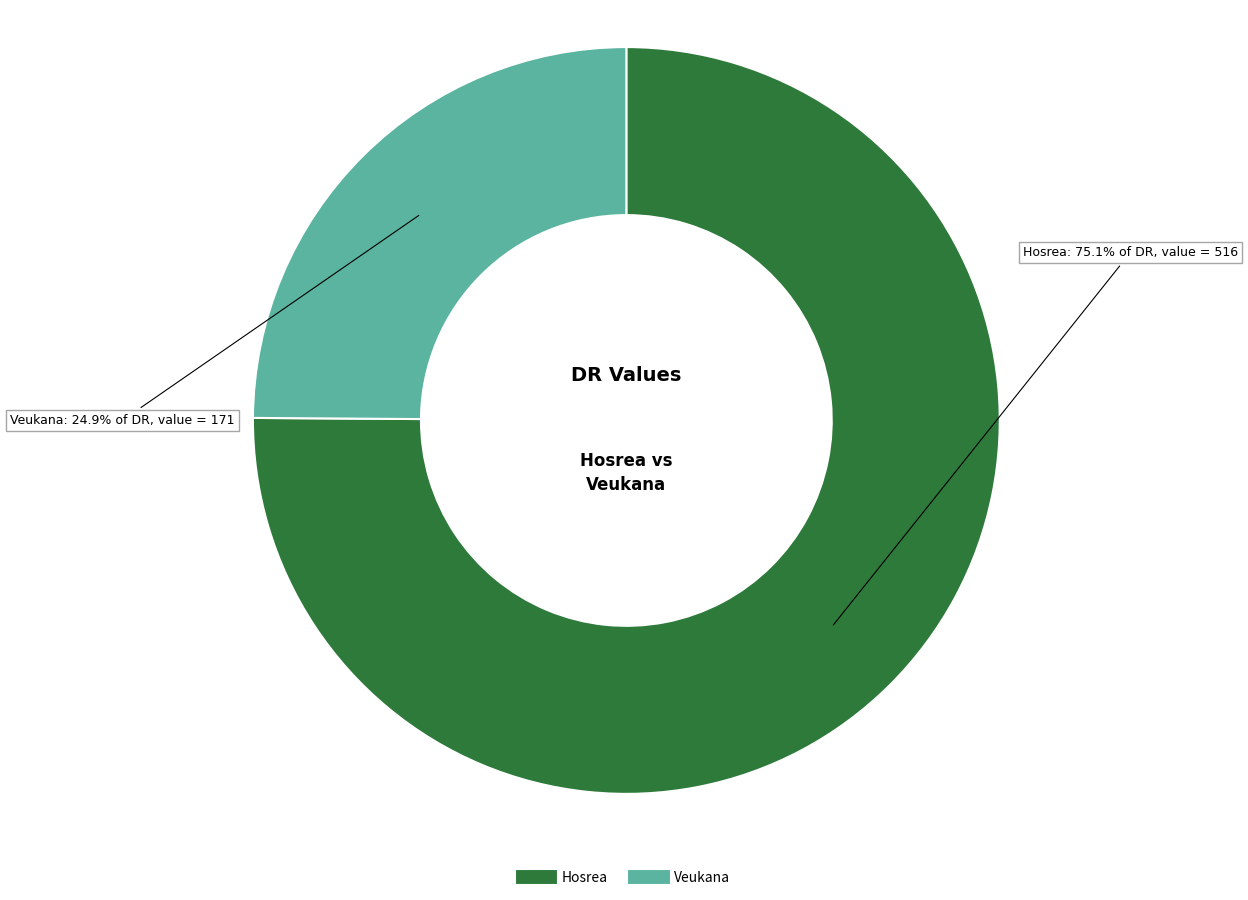

What is the smallest slice in the pie chart?

Veukana